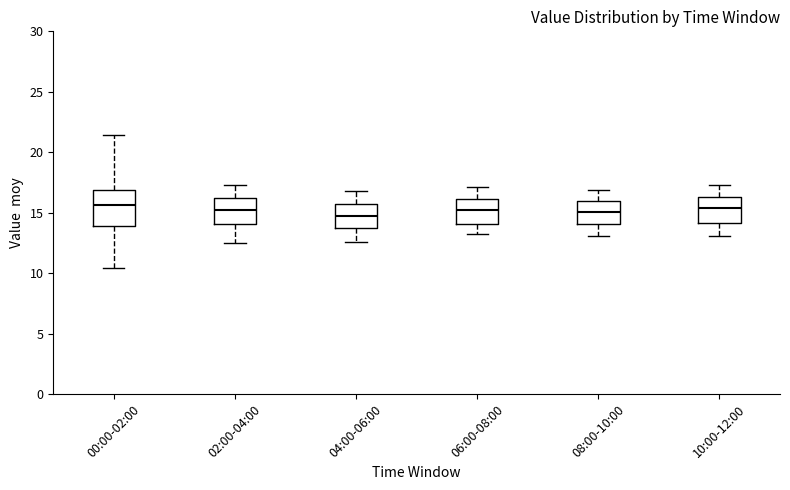

Reading left to right, transcribe this box plot: for each box, give where its median line is, the range the box spans, and where its two whiskers end, as read against the y-axis. The values are not printed on the chart, so give them approximately, as read against the axis.

00:00-02:00: median 15.5, box 14.0 to 17.0, whiskers 10.5 to 21.5
02:00-04:00: median 15.5, box 14.0 to 16.0, whiskers 12.5 to 17.5
04:00-06:00: median 15.0, box 14.0 to 15.5, whiskers 12.5 to 17.0
06:00-08:00: median 15.5, box 14.0 to 16.0, whiskers 13.0 to 17.0
08:00-10:00: median 15.0, box 14.0 to 16.0, whiskers 13.0 to 17.0
10:00-12:00: median 15.5, box 14.0 to 16.5, whiskers 13.0 to 17.5